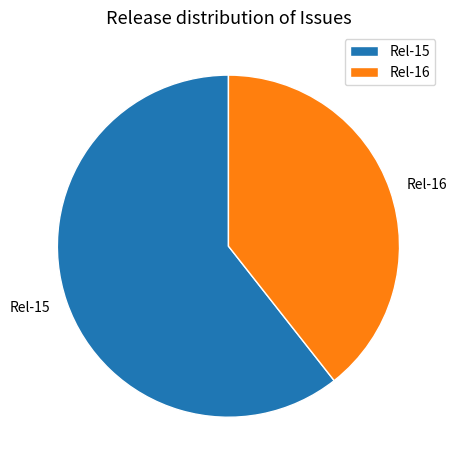

True or false: Rel-15 accounts for 61% of the total.

True